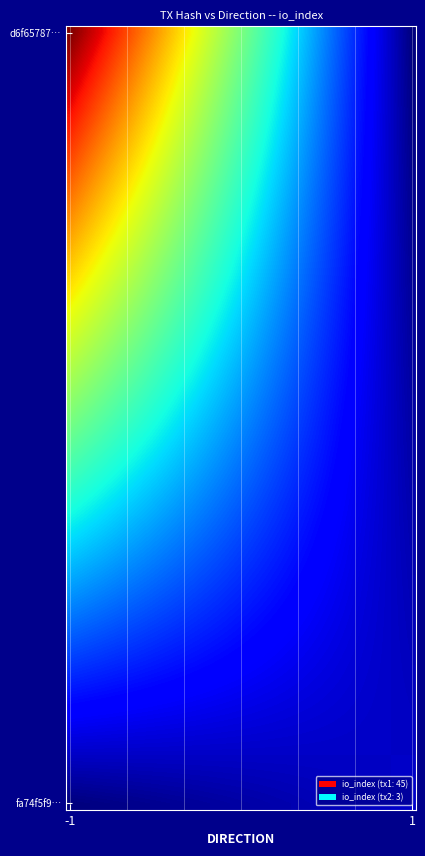

Reading right to left, extract all data points from this chart.

d6f657873df44badf2933fc97b69b46daf54d1f: io_index=45	direction=-1
fa74f5f98c0bdc522efac8ec3dcb19c1d1a5c9e: io_index=3	direction=1